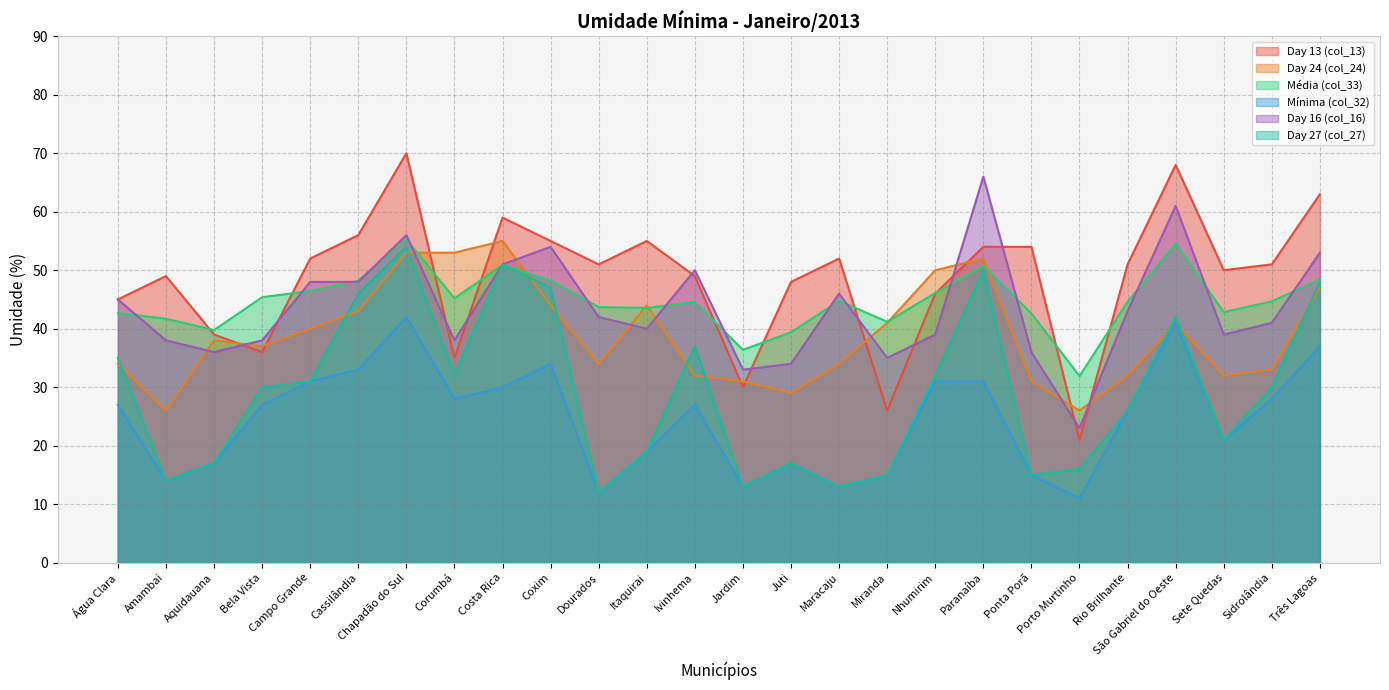

Reading left to right, extract all data points from this chart.

Day 13 (col_13): 45.0	49.0	39.0	36.0	52.0	56.0	70.0	35.0	59.0	55.0	51.0	55.0	49.0	30.0	48.0	52.0	26.0	46.0	54.0	54.0	21.0	51.0	68.0	50.0	51.0	63.0
Day 24 (col_24): 34.0	26.0	38.0	37.0	40.0	43.0	53.0	53.0	55.0	44.0	34.0	44.0	32.0	31.0	29.0	34.0	41.0	50.0	52.0	31.0	26.0	32.0	41.0	32.0	33.0	47.0
Média (col_33): 42.7	41.7	39.8	45.4	46.5	48.2	55.3	45.2	50.9	48.2	43.7	43.5	44.6	36.4	39.4	44.8	41.2	46.1	50.8	42.6	31.9	44.6	54.5	42.8	44.7	48.5
Mínima (col_32): 27.0	14.0	17.0	27.0	31.0	33.0	42.0	28.0	30.0	34.0	12.0	19.0	27.0	13.0	17.0	13.0	15.0	31.0	31.0	15.0	11.0	26.0	41.0	21.0	28.0	37.0
Day 16 (col_16): 45.0	38.0	36.0	38.0	48.0	48.0	56.0	38.0	51.0	54.0	42.0	40.0	50.0	33.0	34.0	46.0	35.0	39.0	66.0	36.0	23.0	43.0	61.0	39.0	41.0	53.0
Day 27 (col_27): 35.0	14.0	17.0	30.0	31.0	46.0	54.0	32.0	51.0	47.0	12.0	19.0	37.0	13.0	17.0	13.0	15.0	32.0	50.0	15.0	16.0	26.0	42.0	21.0	30.0	48.0